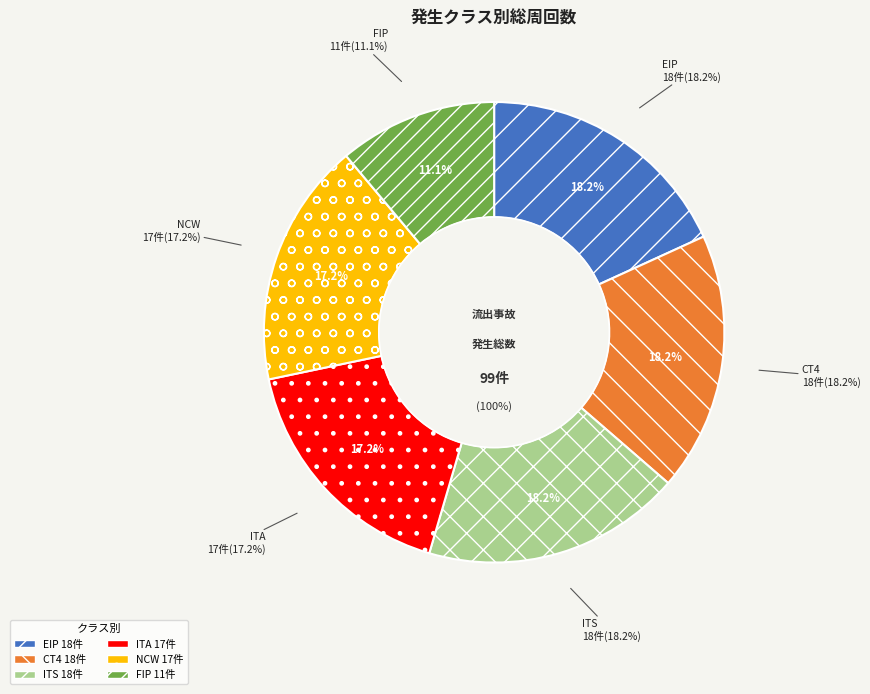

Does ITA account for over 50% of the chart?

No